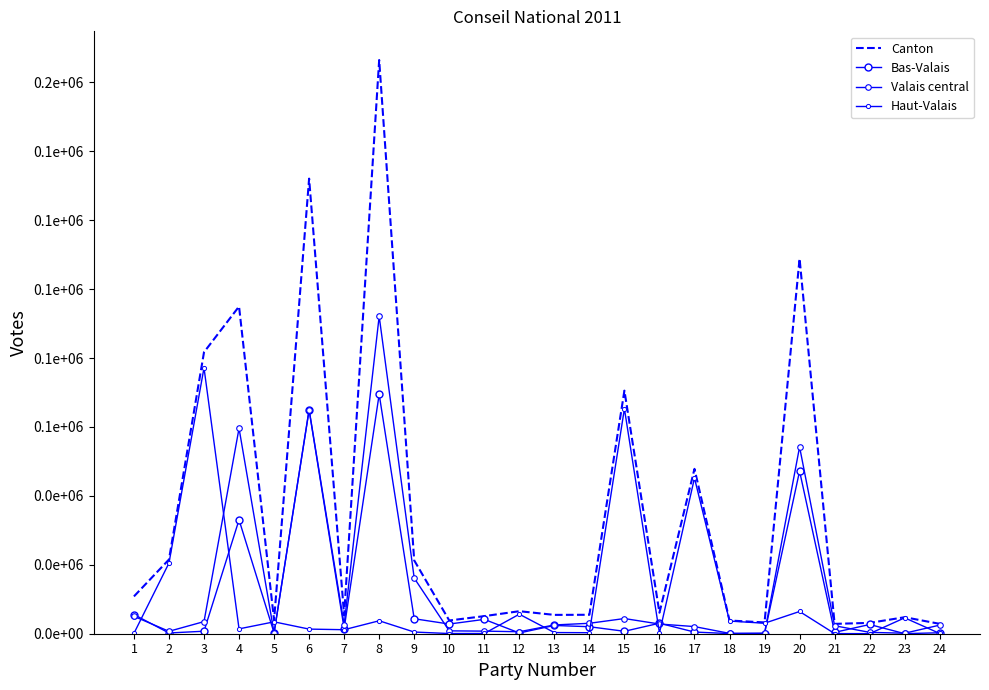

What is the difference between the Valais central values at 13 and 10?

1714